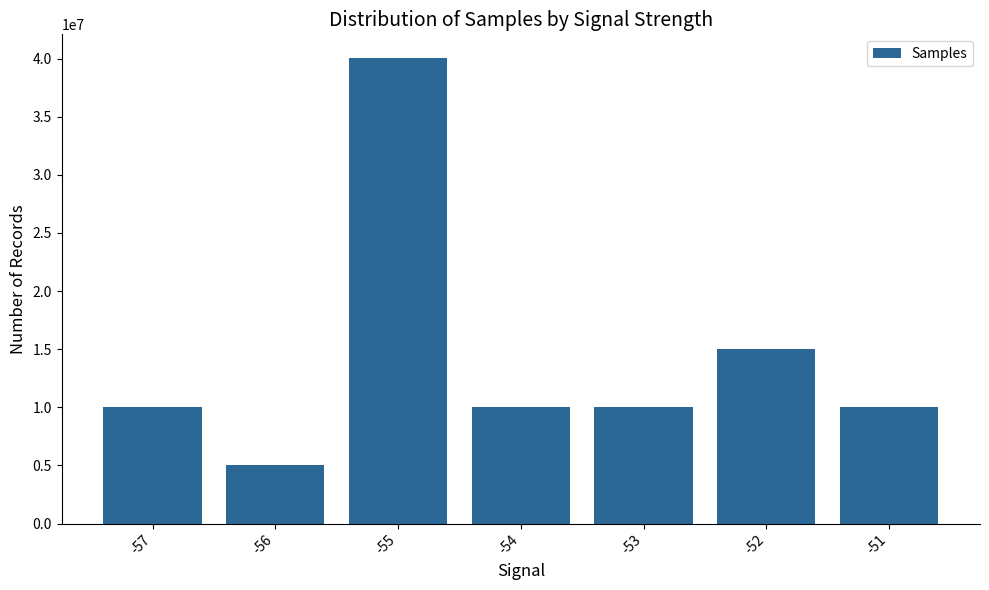

What is the smallest value displayed?

5002763